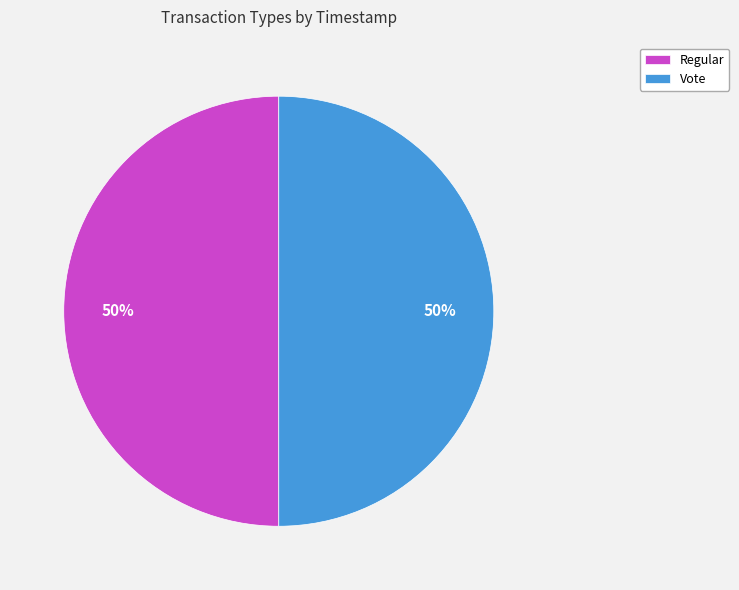

Is the sum of Regular and Vote greater than half?

Yes